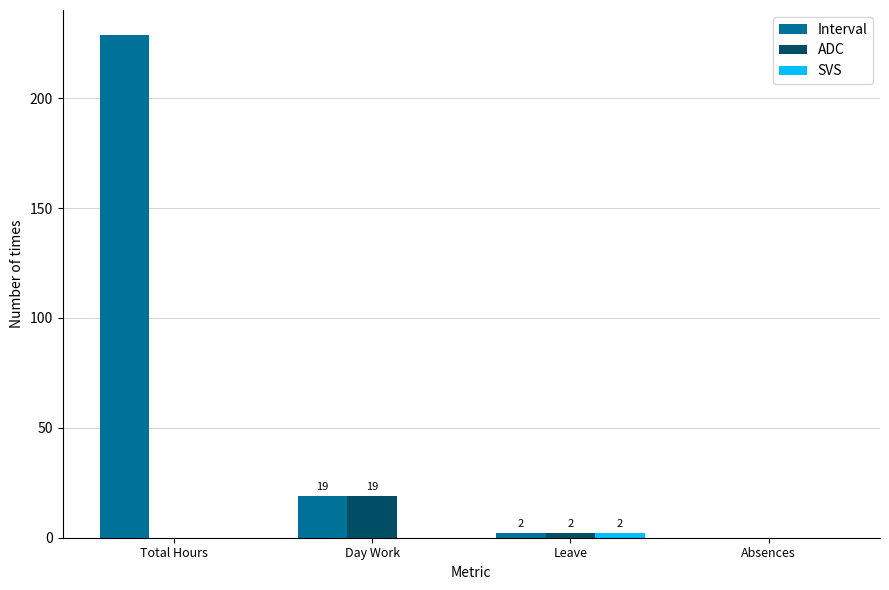

Which category has the highest value across all series?

Total Hours